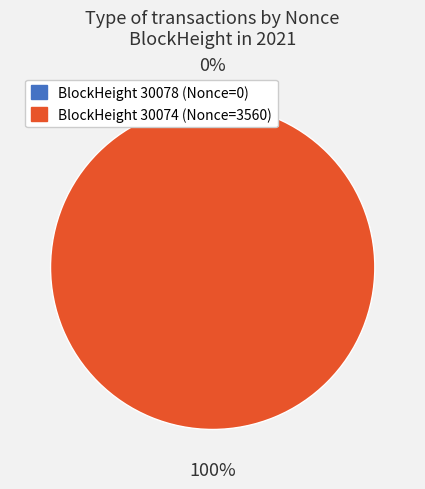

Count the number of slices in the pie.

2